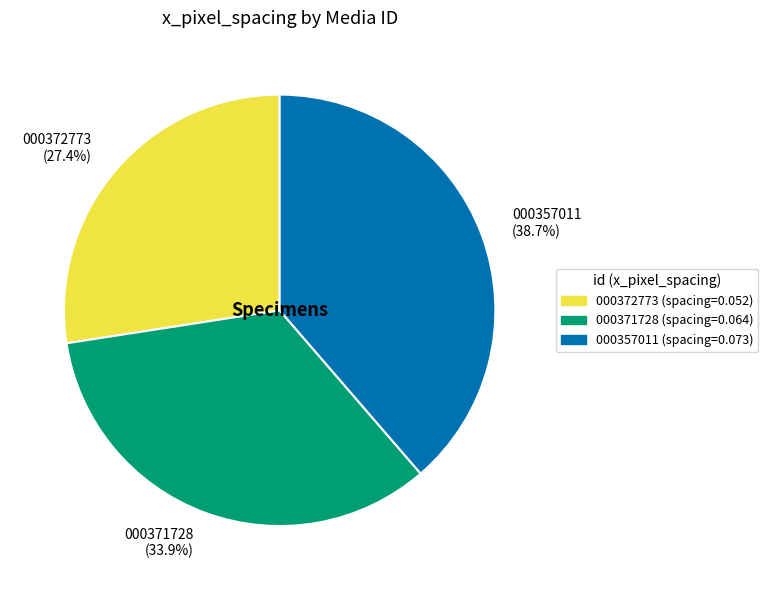

The 000371728 slice represents 34% of the pie. True or false?

True